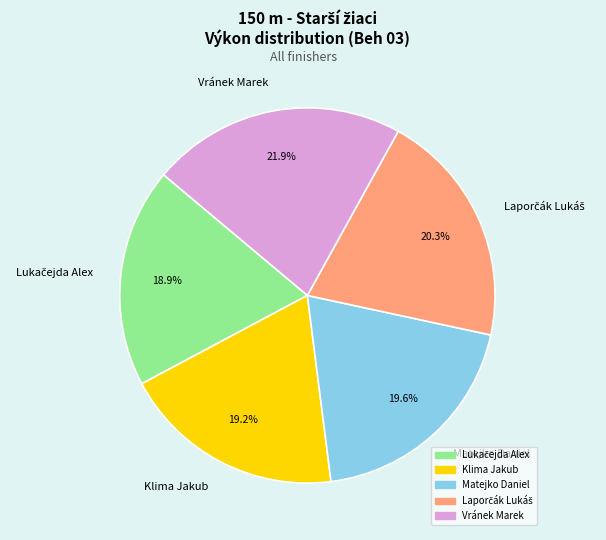

What is the largest slice in the pie chart?

Vránek Marek